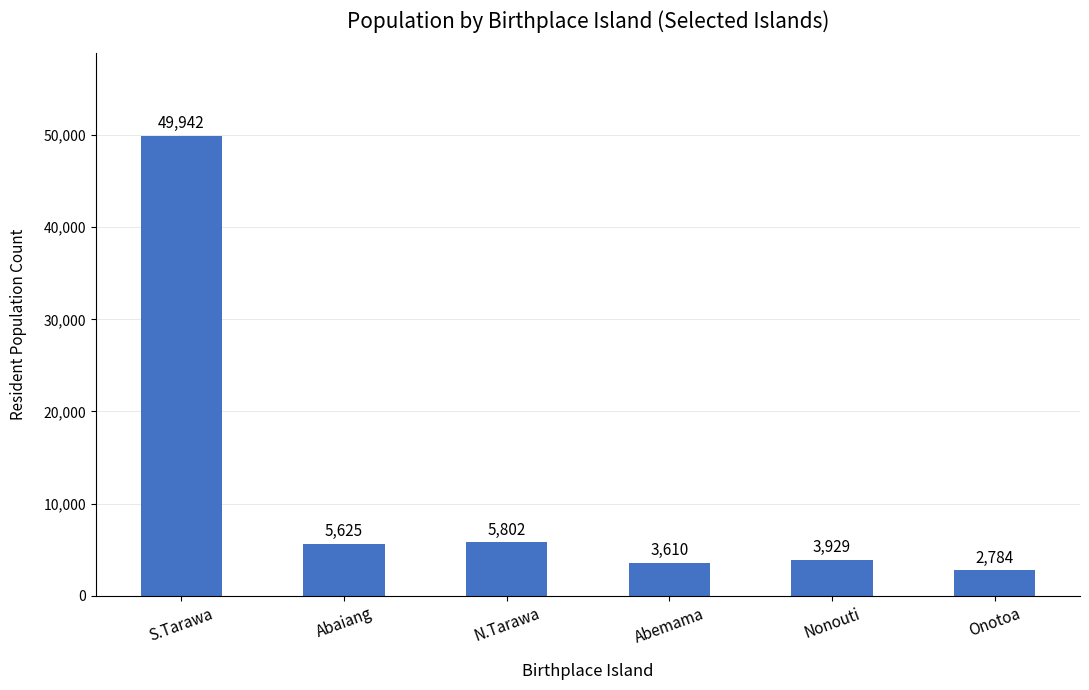

Rank the categories by value from lowest to highest.

Onotoa, Abemama, Nonouti, Abaiang, N.Tarawa, S.Tarawa